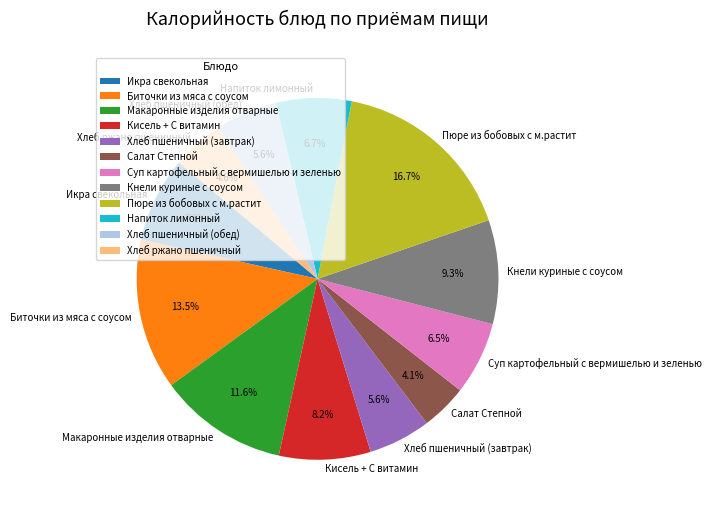

How many segments does this pie chart have?

12